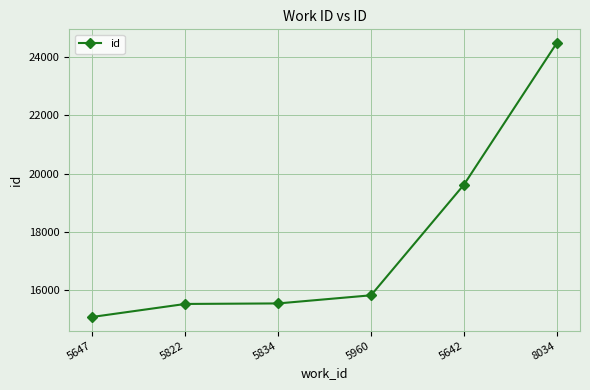

What is the change in value from 5647 to 5642?

+4522